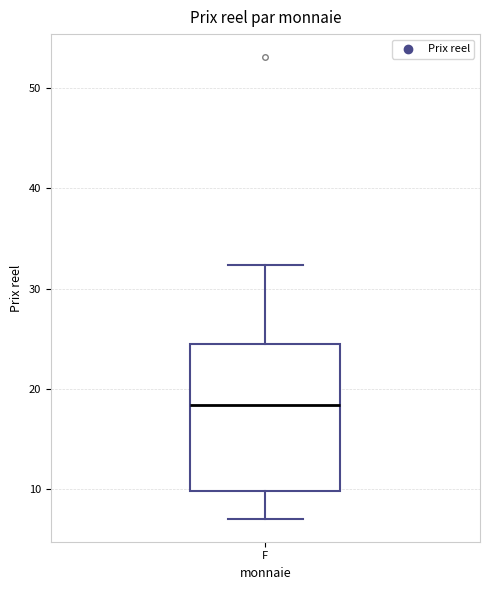

Where is the lower edge of the box for F on the y-axis? The values are not printed on the chart, so give them approximately, as read against the axis.

10